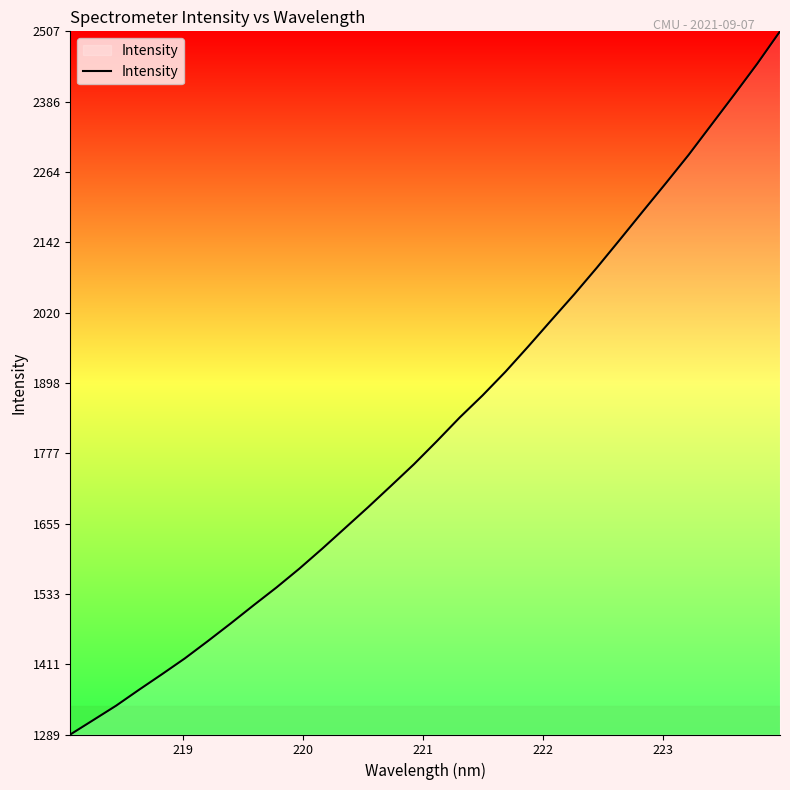

What is the average value?

1820.0